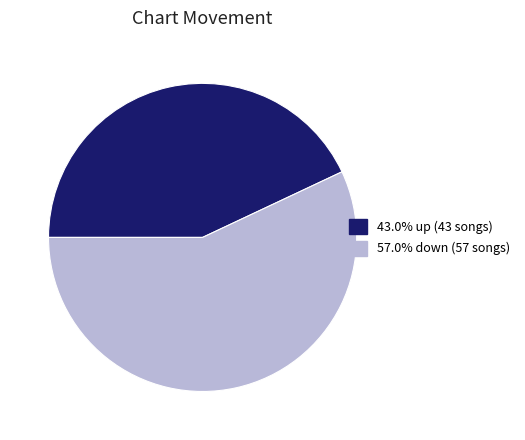

Does any single category account for the majority?

Yes